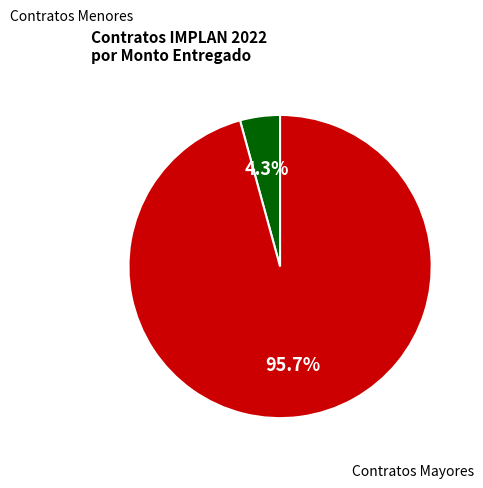

Is there any slice that represents more than half of the pie?

Yes